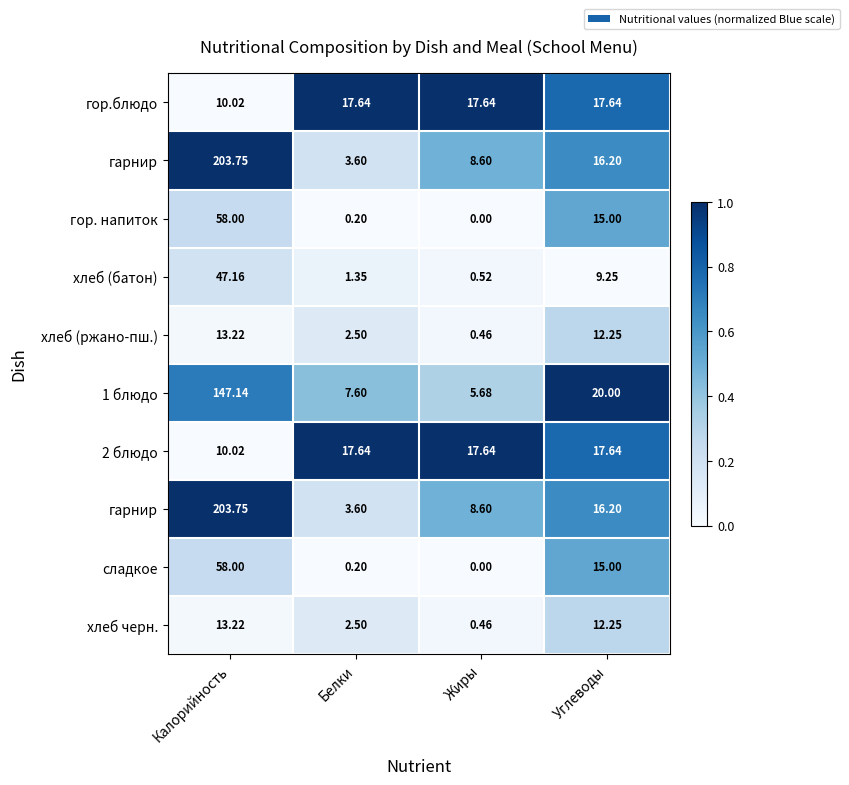

Which label corresponds to the largest value in the chart?

Калорийность